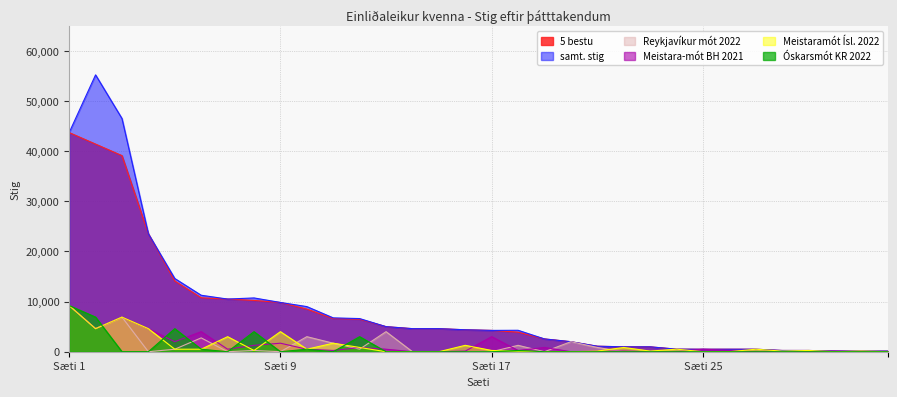

Which series has the largest range (max minus min)?

samt. stig